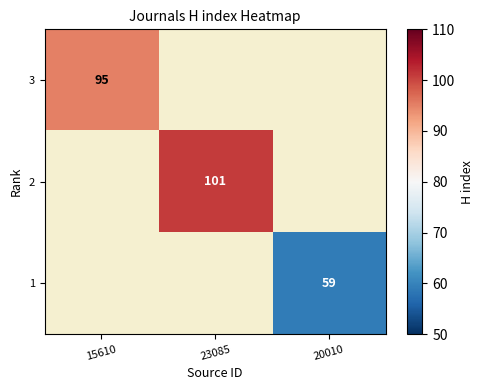

The value of 3 at 15610 is 95. True or false?

True